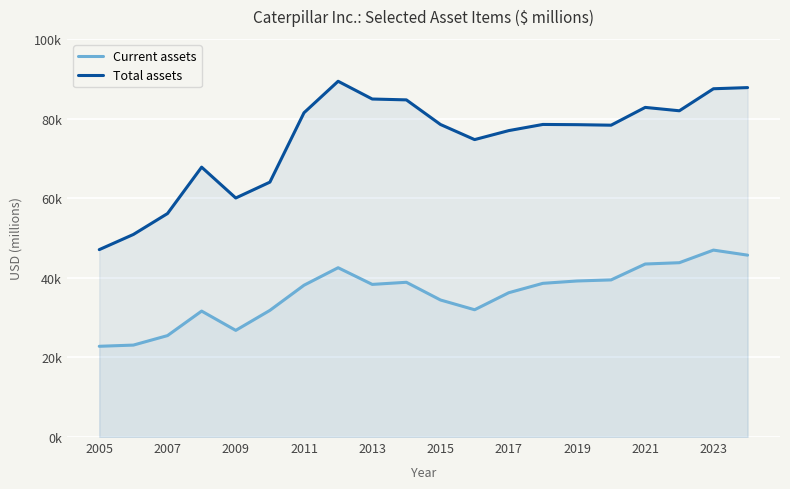

Rank the series by their maximum value, from highest to lowest.

Total assets, Current assets